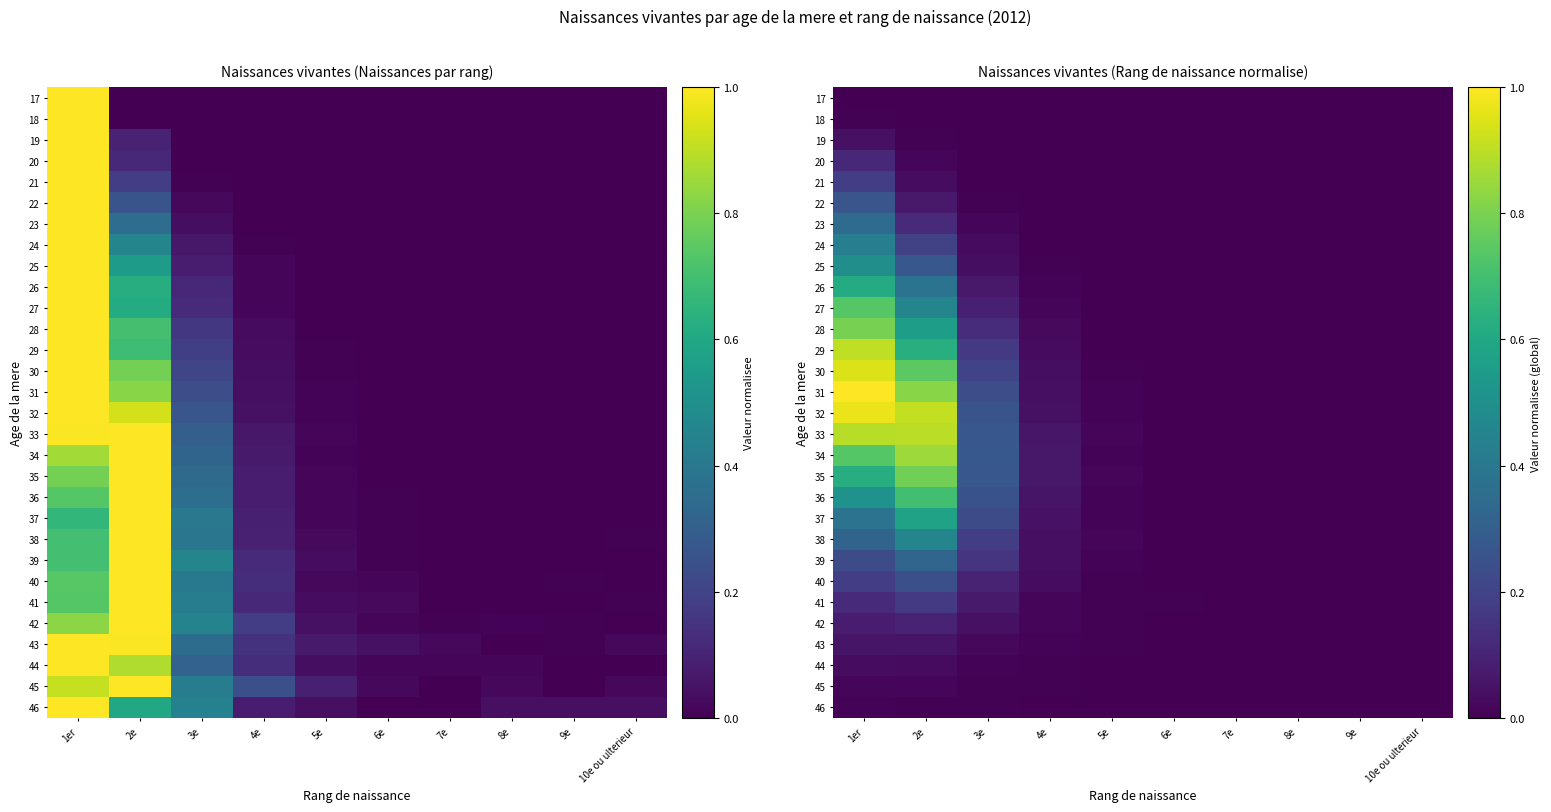

What is the spread (max minus min) of values at 2e?

0.9